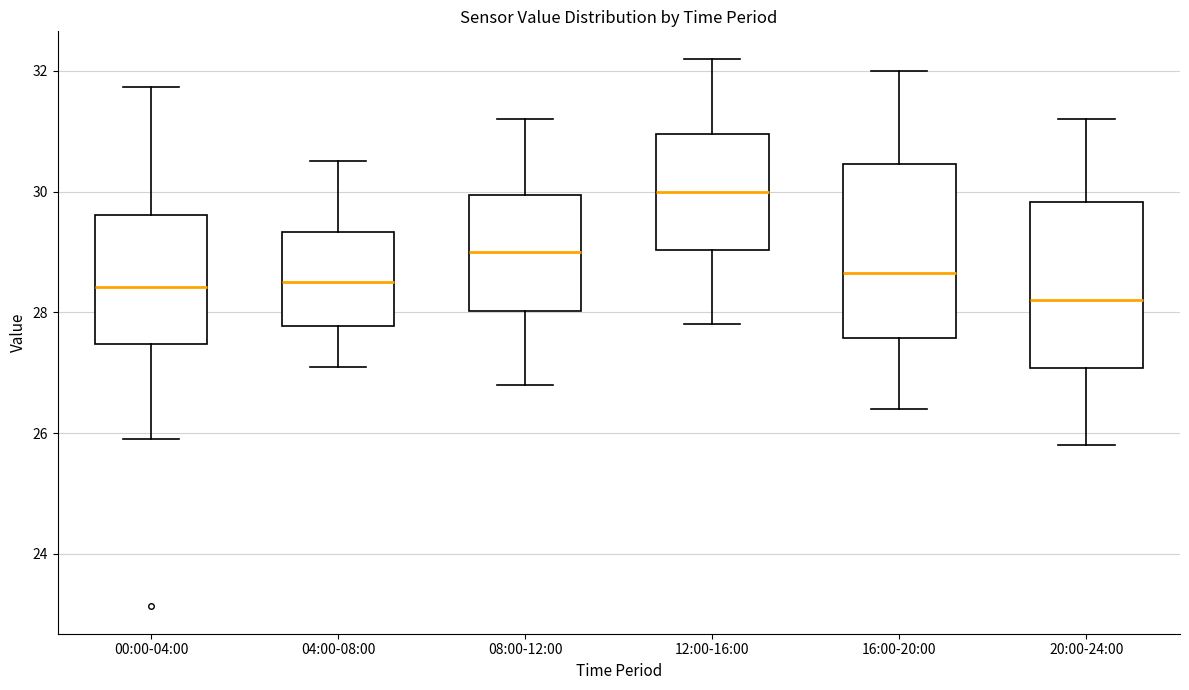

Where does the upper whisker of the box for 16:00-20:00 end on the y-axis? The values are not printed on the chart, so give them approximately, as read against the axis.

32.0